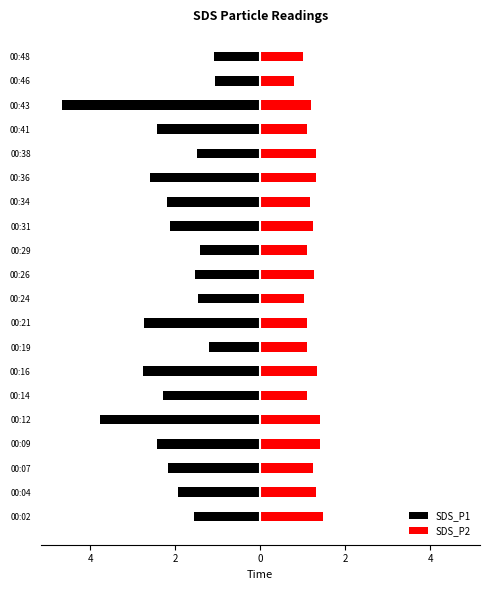

Are the bars grouped side by side (vs. stacked)?

Yes